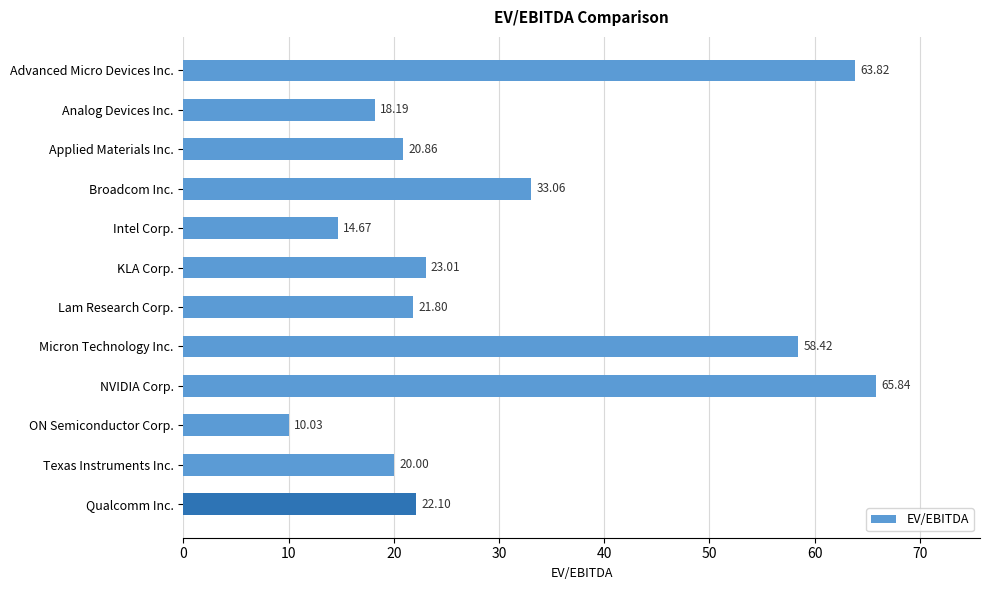

Count the number of data series in this chart.

1